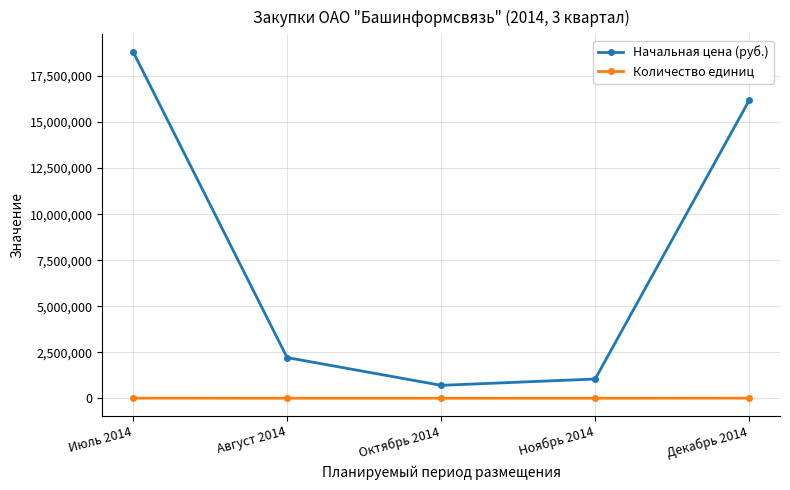

Which series has the largest total across all categories?

Начальная цена (руб.)